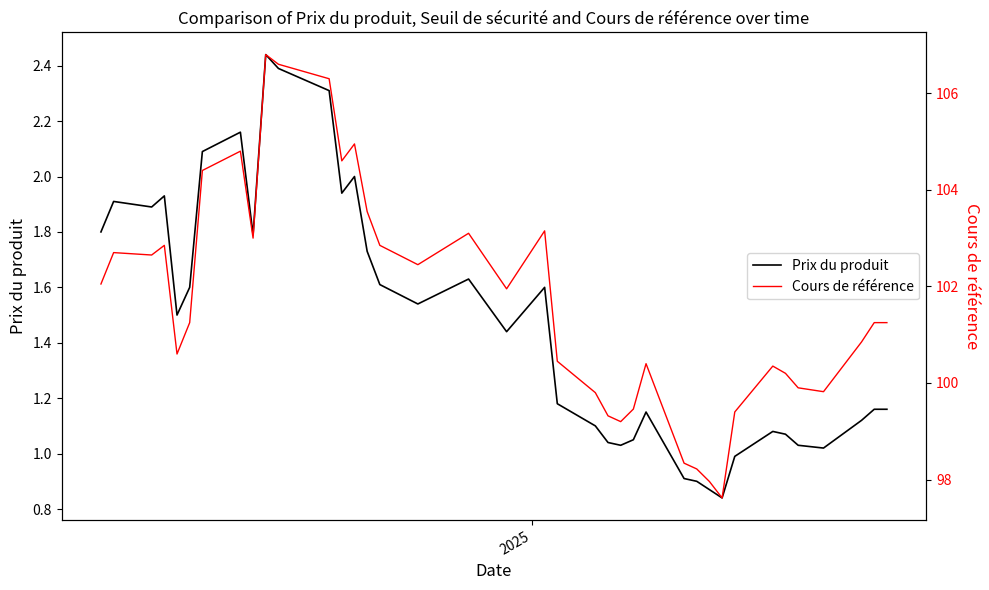

Is it true that Cours de référence equals 22.6 at 32?

False